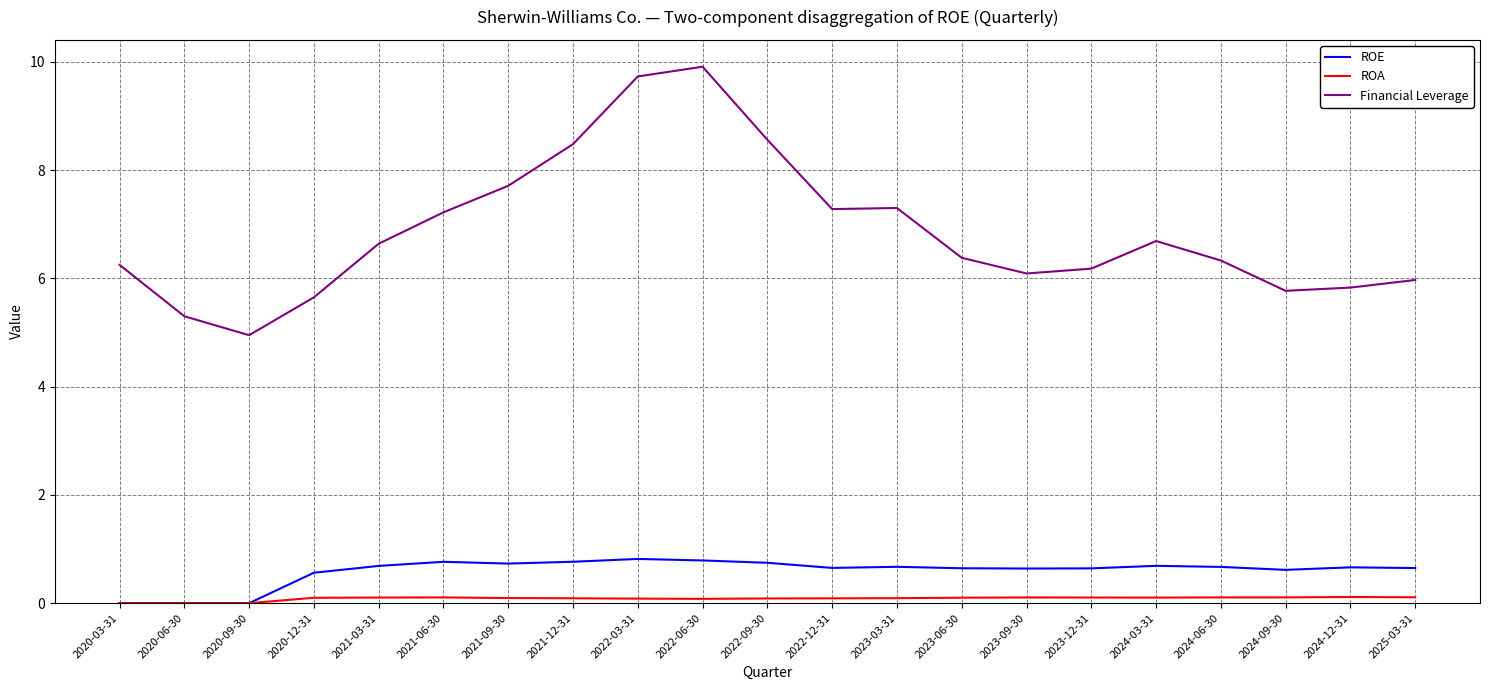

What is the total value across all series at 2021-09-30?

8.5